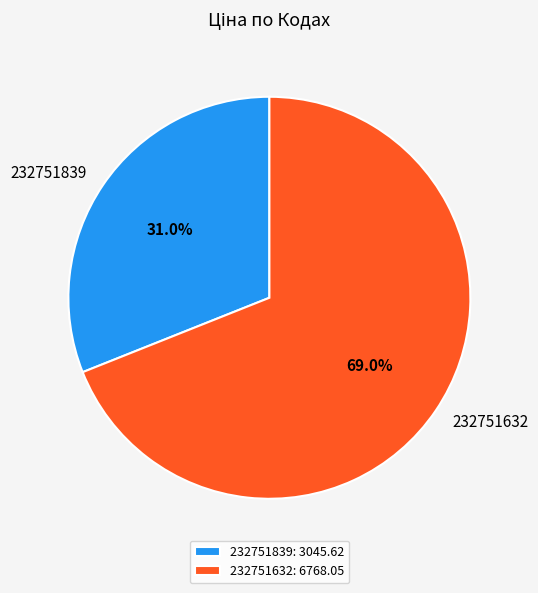

Is it true that 232751632 is 78% of the pie?

False